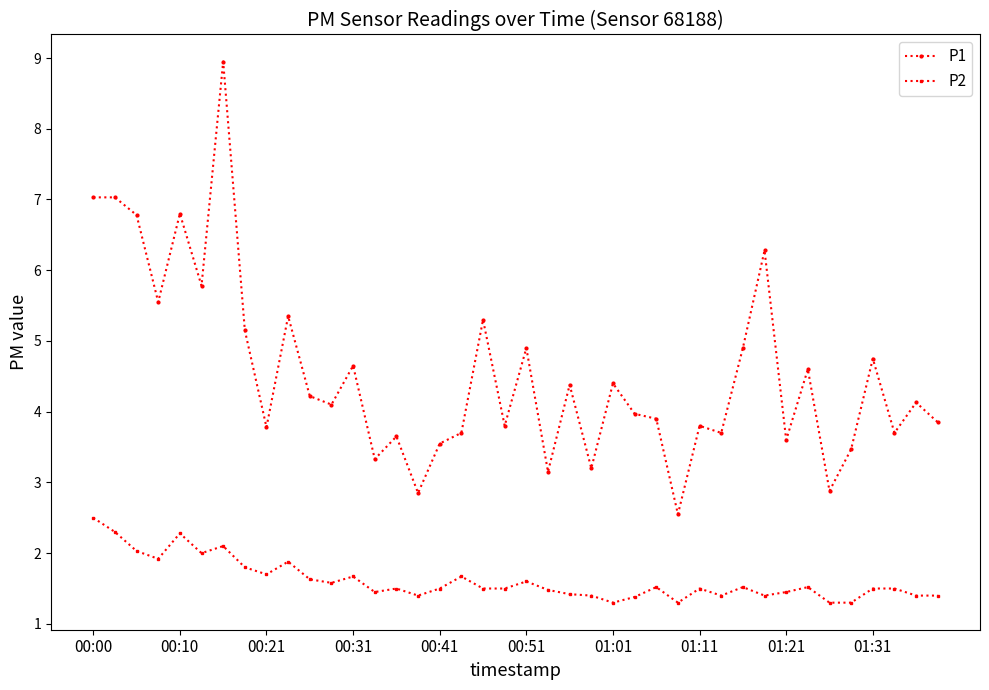

True or false: P2 and P1 cross at least once.

False